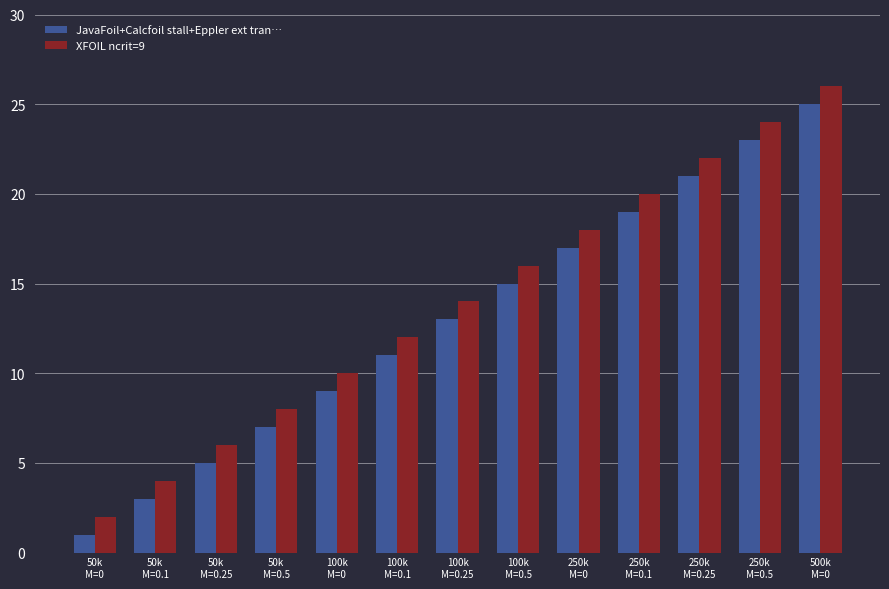

The JavaFoil+Calcfoil stall+Eppler ext tran… series shows 6 at 250k
M=0.5. True or false?

False